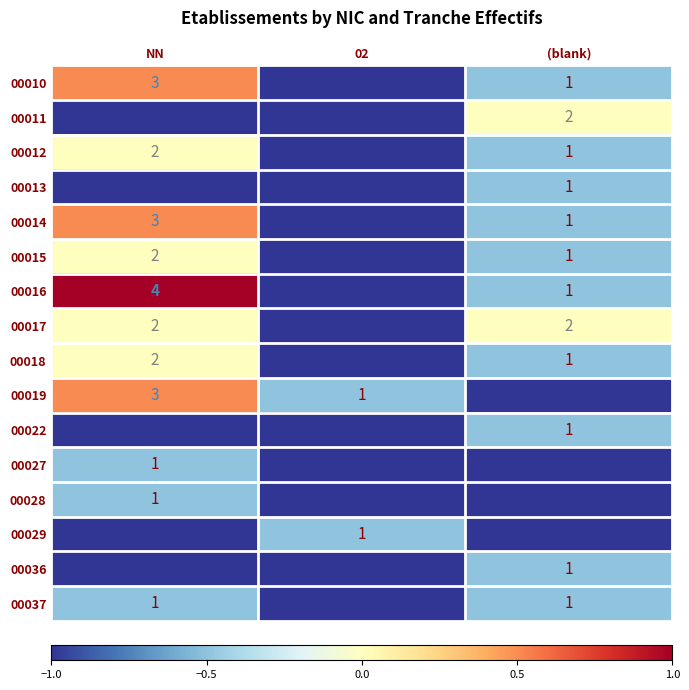

Is it true that 00019 equals 3 at NN?

True